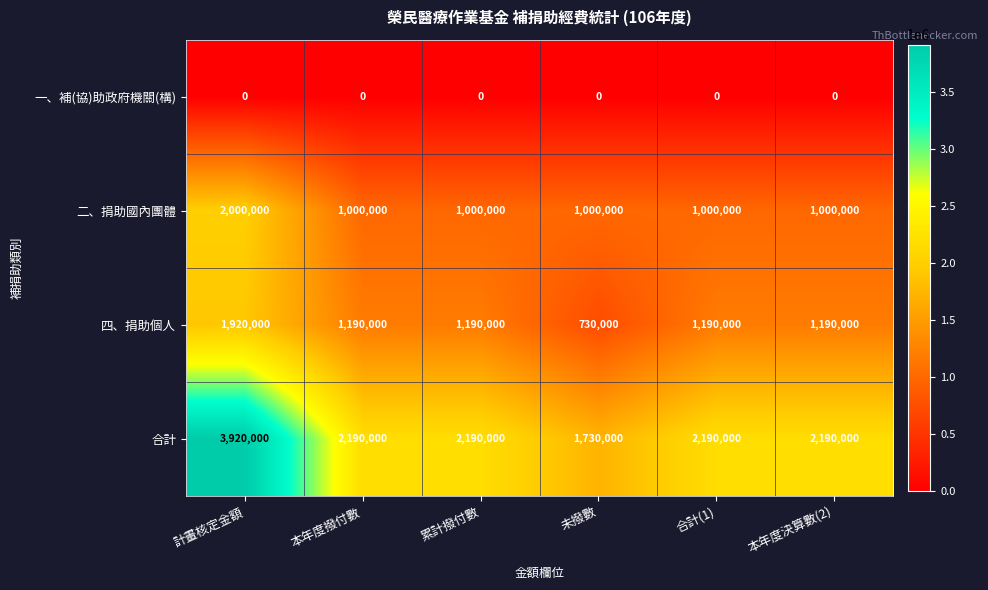

Reading left to right, list all the values displayed in this chart.

一、補(協)助政府機關(構): 計畫核定金額=0	本年度撥付數=0	累計撥付數=0	未撥數=0	合計(1)=0	本年度決算數(2)=0
二、捐助國內團體: 計畫核定金額=2000000	本年度撥付數=1000000	累計撥付數=1000000	未撥數=1000000	合計(1)=1000000	本年度決算數(2)=1000000
四、捐助個人: 計畫核定金額=1920000	本年度撥付數=1190000	累計撥付數=1190000	未撥數=730000	合計(1)=1190000	本年度決算數(2)=1190000
合計: 計畫核定金額=3920000	本年度撥付數=2190000	累計撥付數=2190000	未撥數=1730000	合計(1)=2190000	本年度決算數(2)=2190000